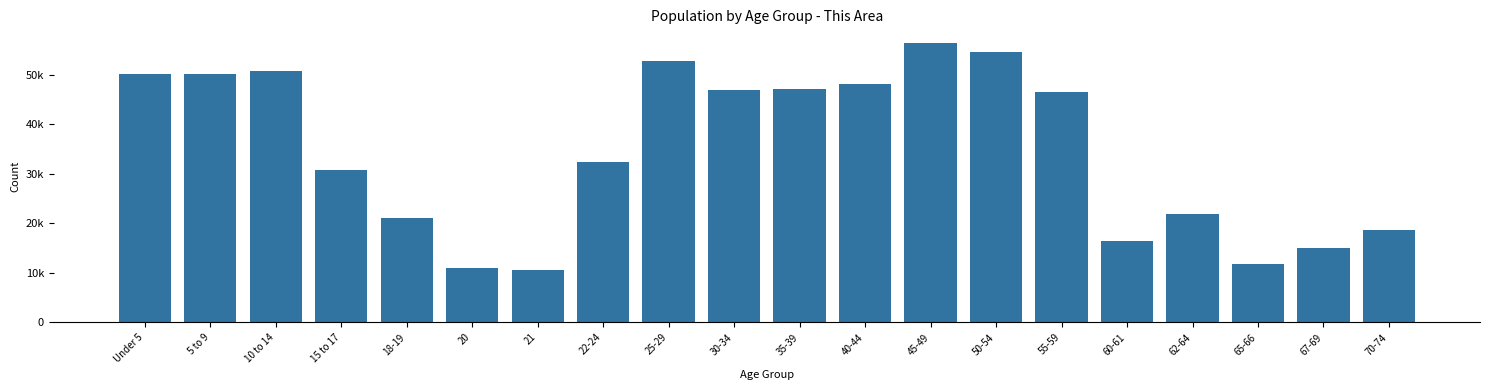

Does the chart contain any negative values?

No